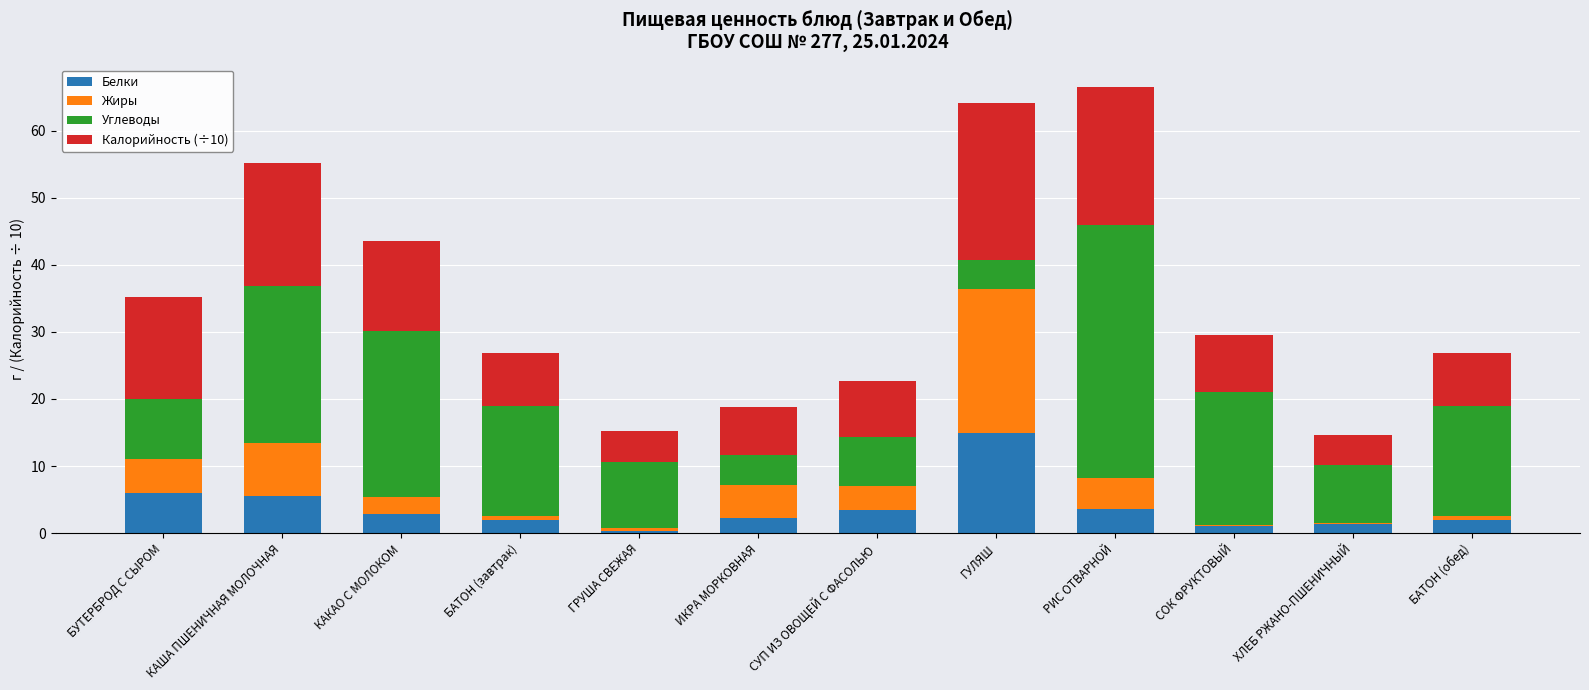

What is the approximate value of Жиры at БАТОН (обед)?

0.7